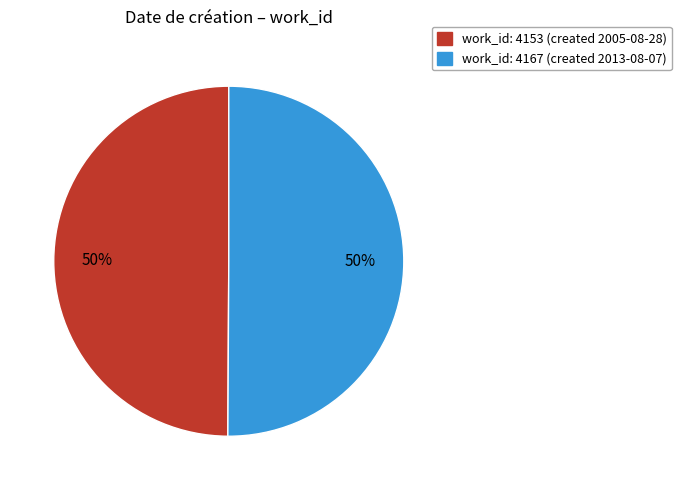

Approximately how many times larger is the value at work_id: 4153 (created 2005-08-28) compared to work_id: 4167 (created 2013-08-07)?

1.0